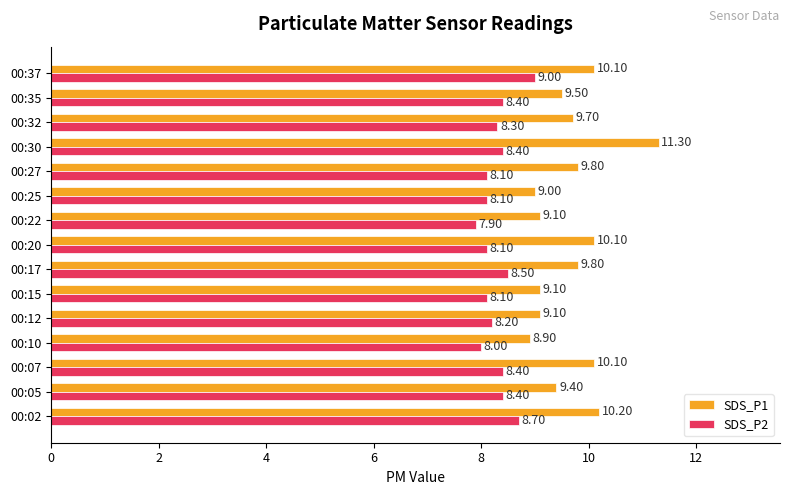

What is the average value of the SDS_P1 series?

9.7